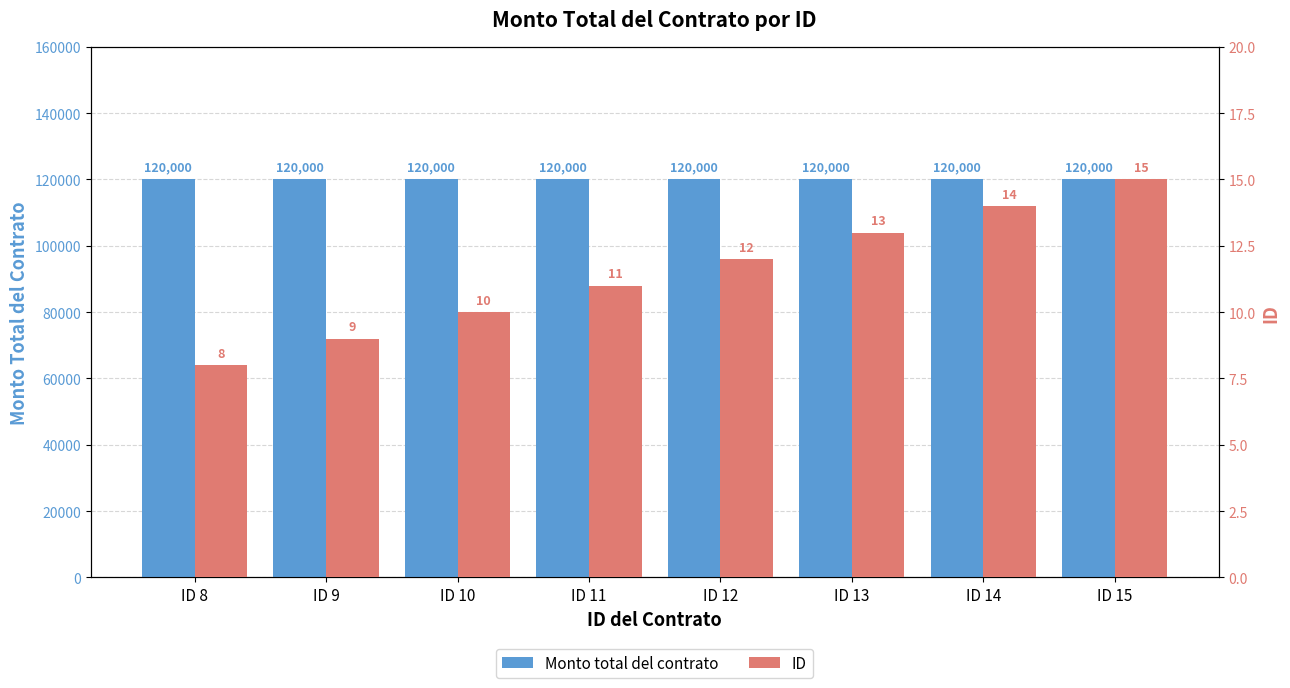

How many bars are there in each group?

2